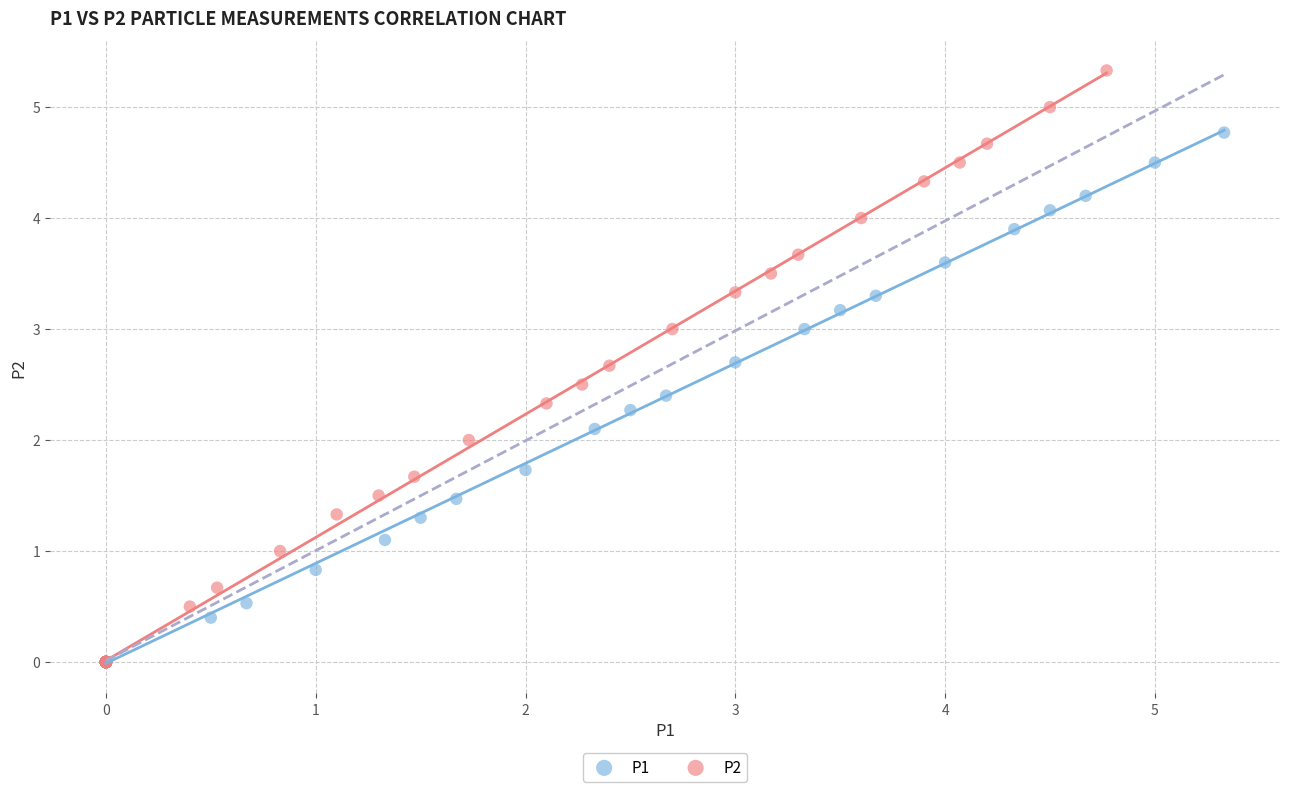

Which series contains the highest Y value?

P2